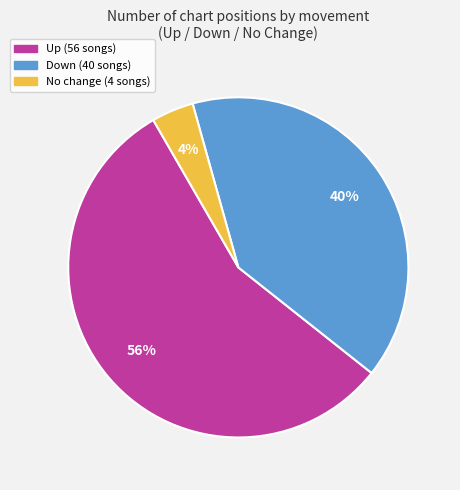

To the nearest percent, what is the average slice percentage?

33%